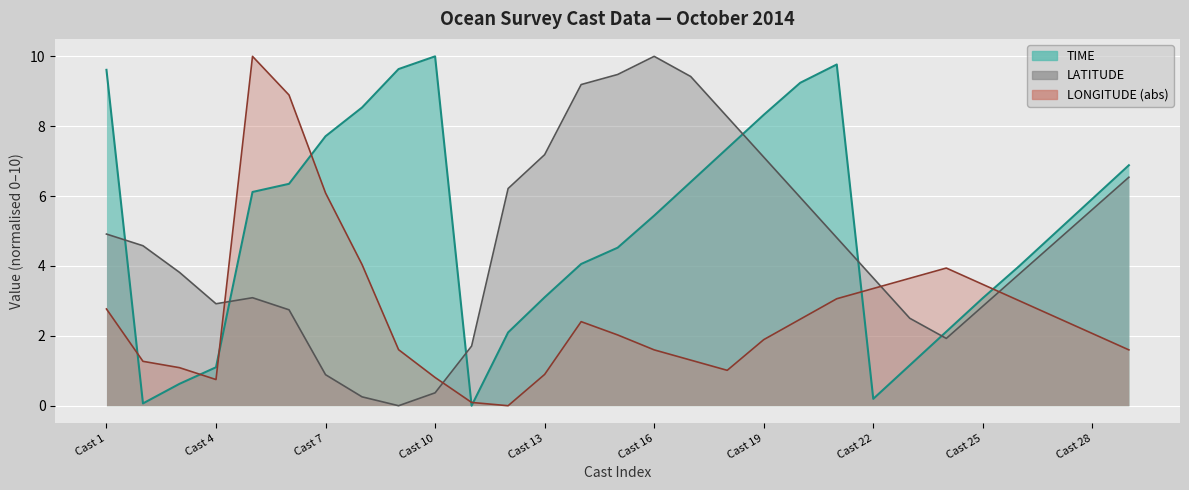

Reading right to left, extract all data points from this chart.

TIME: 6.9	5.9	5.0	4.0	3.1	2.1	1.2	0.2	9.8	9.2	8.3	7.4	6.4	5.4	4.5	4.1	3.1	2.1	0.0	10.0	9.6	8.5	7.7	6.4	6.1	1.1	0.6	0.1	9.6
LATITUDE: 6.5	5.6	4.7	3.8	2.8	1.9	2.5	3.7	4.8	6.0	7.1	8.3	9.4	10.0	9.5	9.2	7.2	6.2	1.7	0.4	0.0	0.3	0.9	2.7	3.1	2.9	3.8	4.6	4.9
LONGITUDE: 1.6	2.1	2.5	3.0	3.5	3.9	3.6	3.4	3.1	2.5	1.9	1.0	1.3	1.6	2.0	2.4	0.9	0.0	0.1	0.8	1.6	4.0	6.1	8.9	10.0	0.7	1.1	1.3	2.8